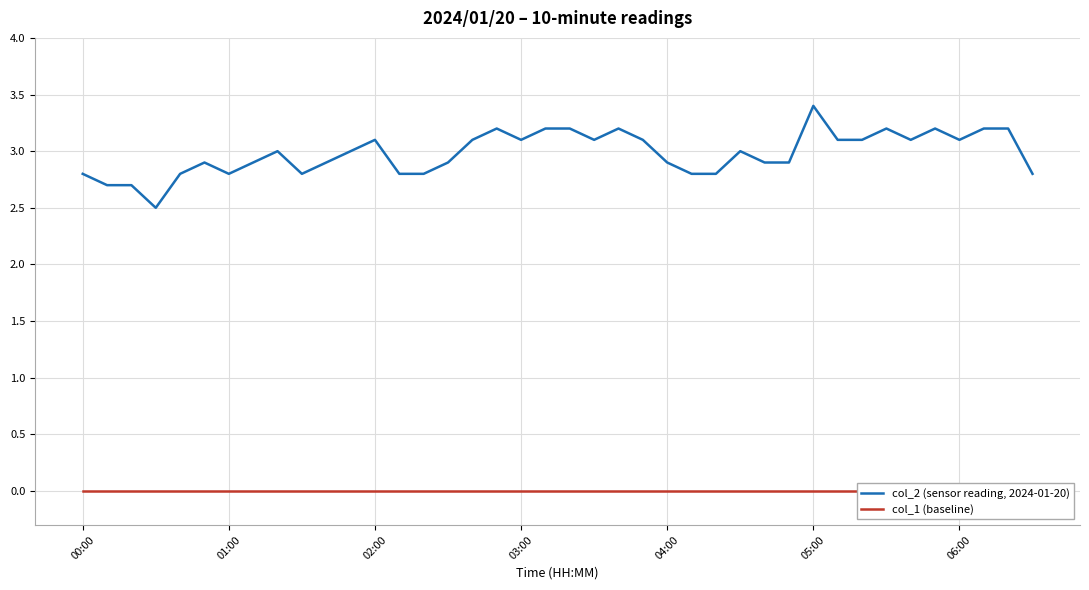

What are all the series names shown in the legend?

col_2 (sensor reading, 2024-01-20), col_1 (baseline)